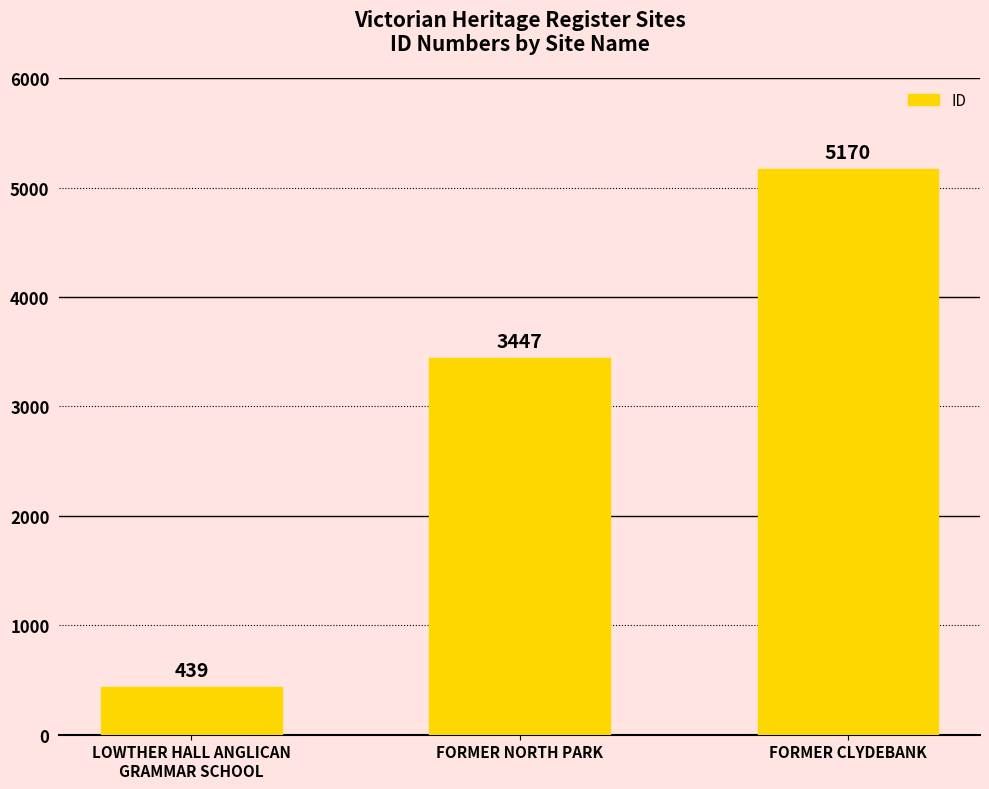

What is the change in value from LOWTHER HALL ANGLICAN
GRAMMAR SCHOOL to FORMER CLYDEBANK?

+4731